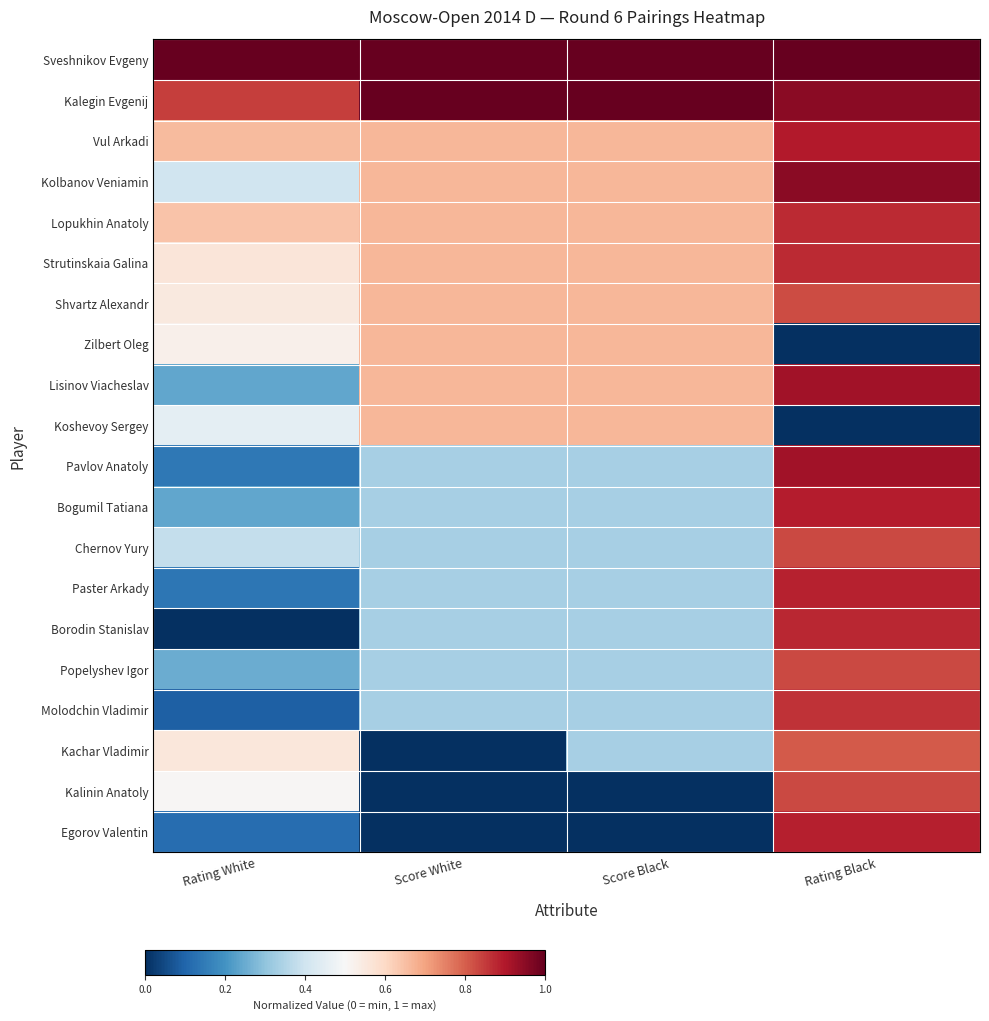

At Rating White, list the series in order from smallest to largest.

Borodin Stanislav, Molodchin Vladimir, Egorov Valentin, Paster Arkady, Pavlov Anatoly, Bogumil Tatiana, Lisinov Viacheslav, Popelyshev Igor, Chernov Yury, Kolbanov Veniamin, Koshevoy Sergey, Kalinin Anatoly, Zilbert Oleg, Shvartz Alexandr, Kachar Vladimir, Strutinskaia Galina, Lopukhin Anatoly, Vul Arkadi, Kalegin Evgenij, Sveshnikov Evgeny